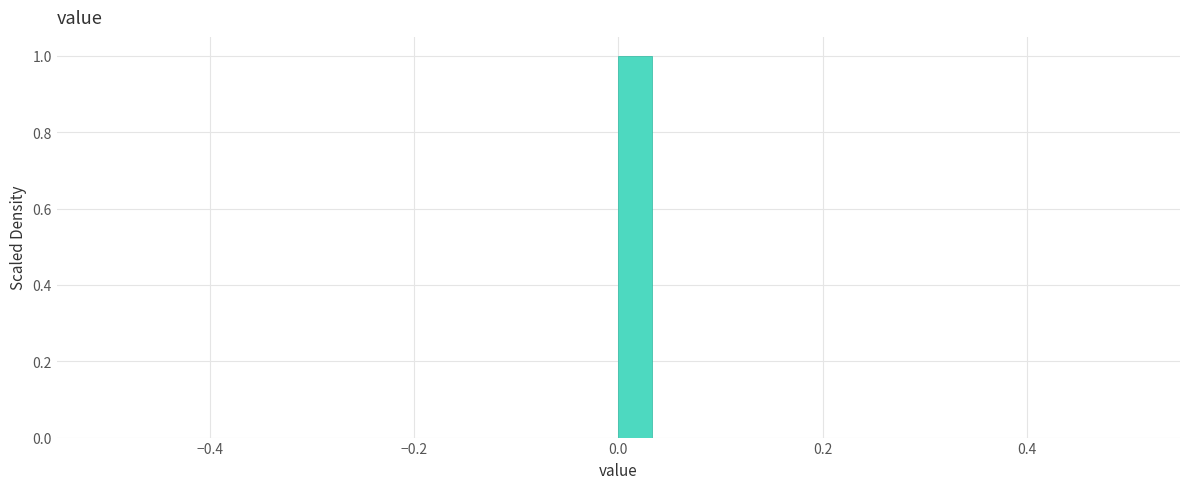

Around what value on the x-axis is the tallest bar? Give the approximate position of its centre, as read against the axis.

0.02